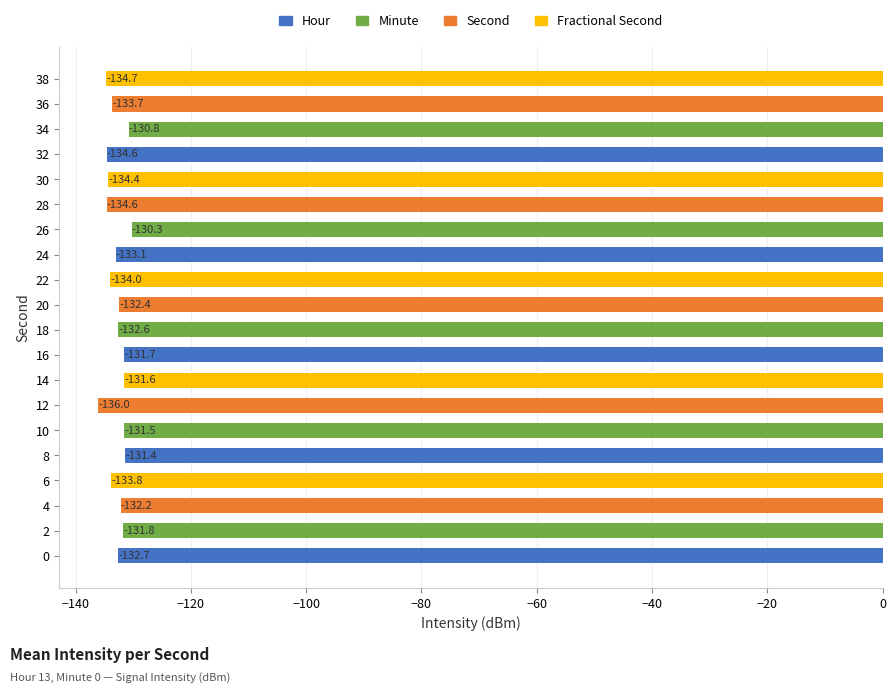

What is the maximum value shown in the chart?

-130.3